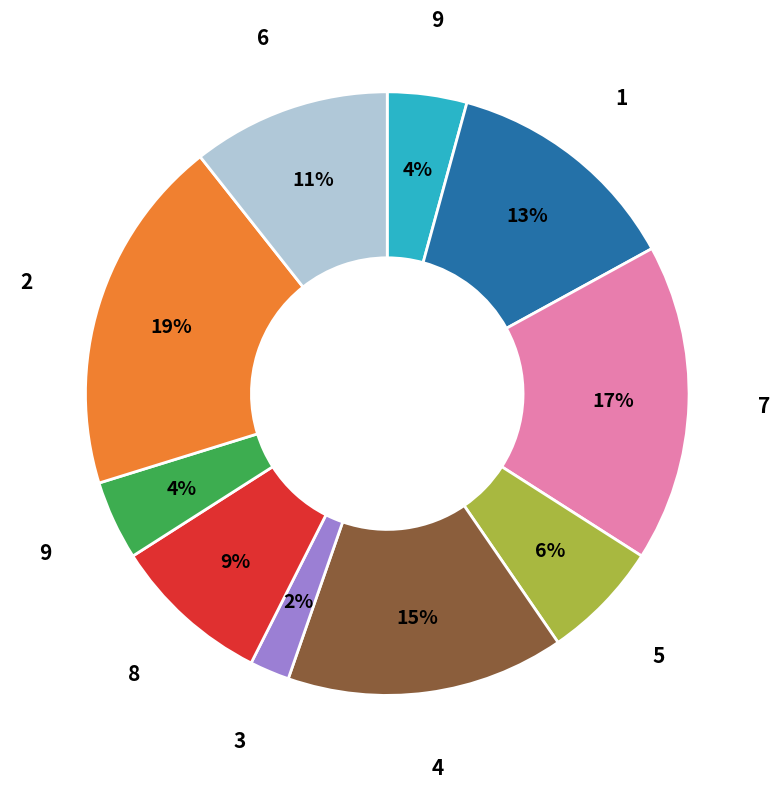

Is there a majority slice in this chart?

No